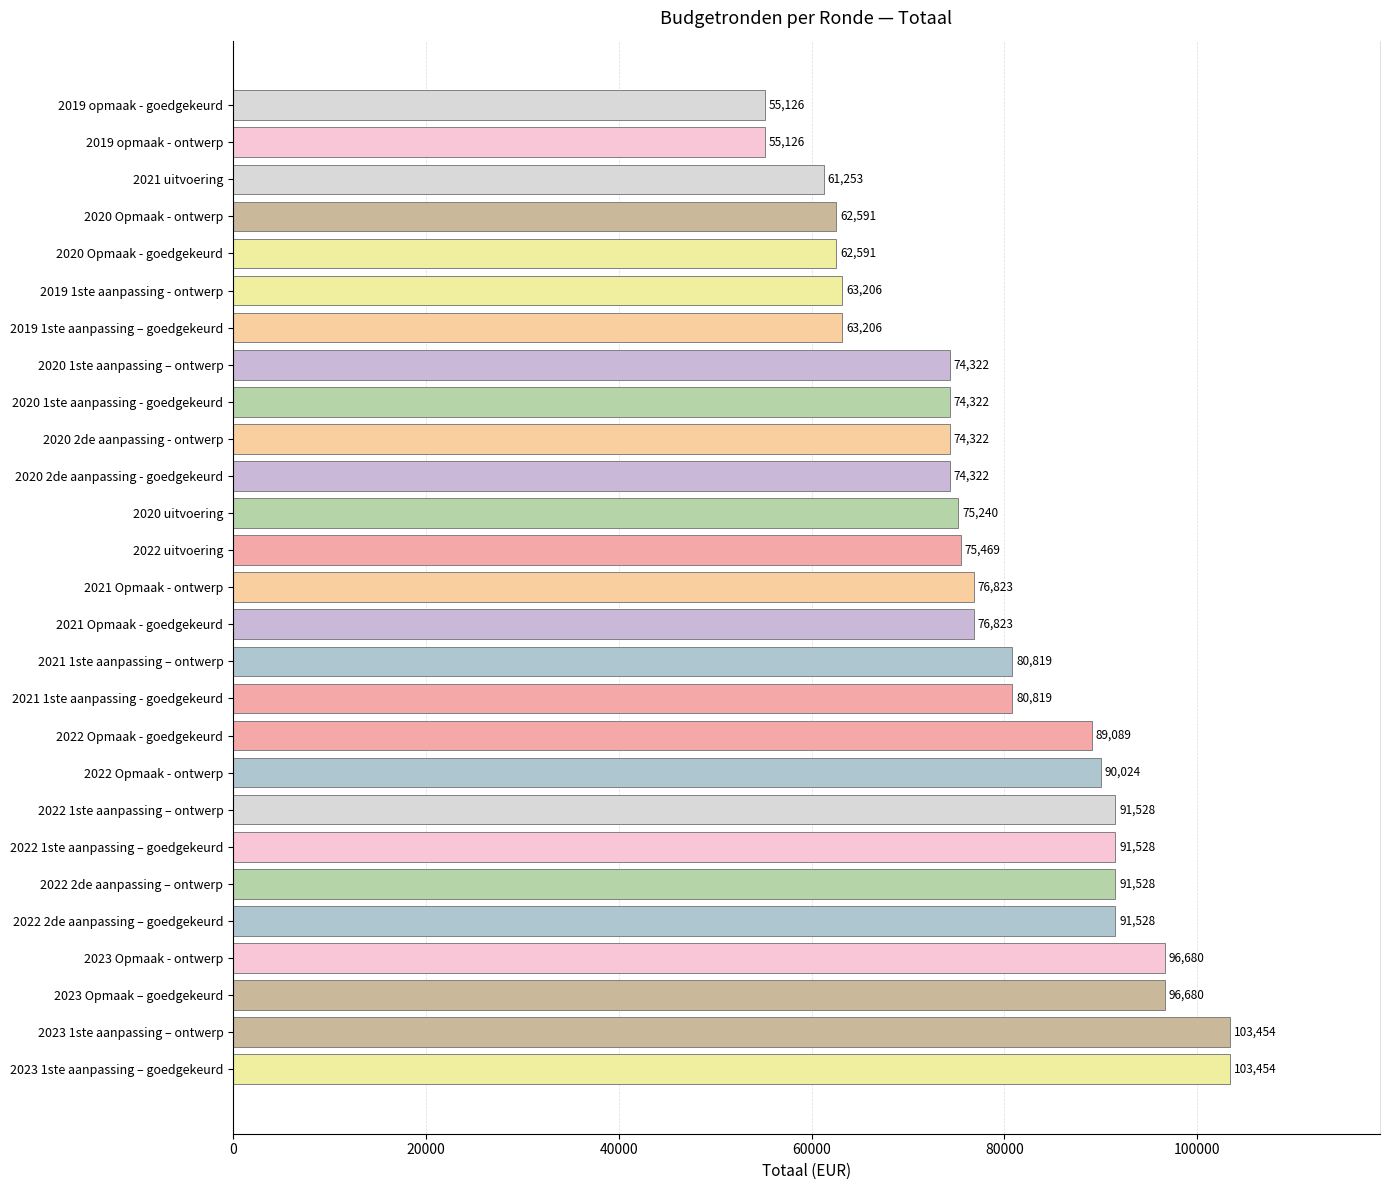

What is the sum of the values at 2019 1ste aanpassing - ontwerp and 2019 opmaak - ontwerp?

118332